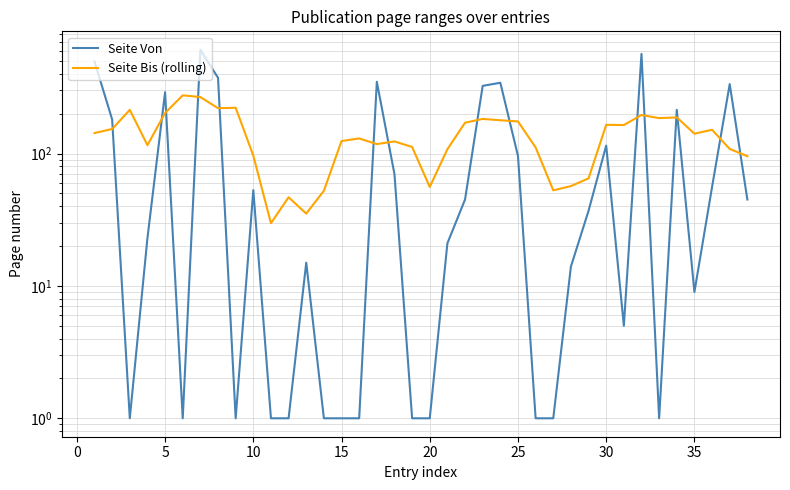

Which series has the largest total across all categories?

Seite Bis (rolling)